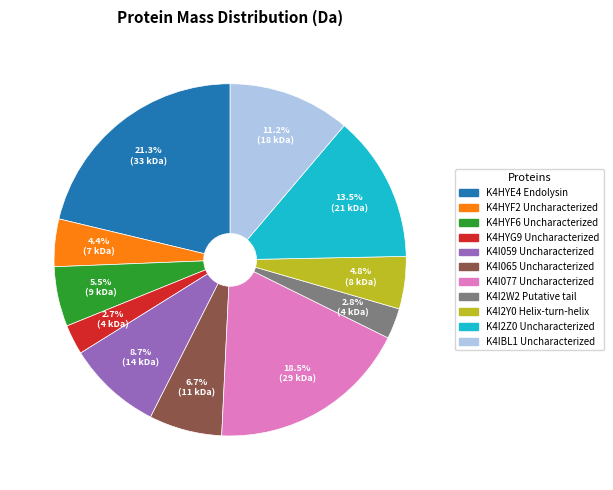

Which category has the biggest portion of the pie?

K4HYE4 Endolysin